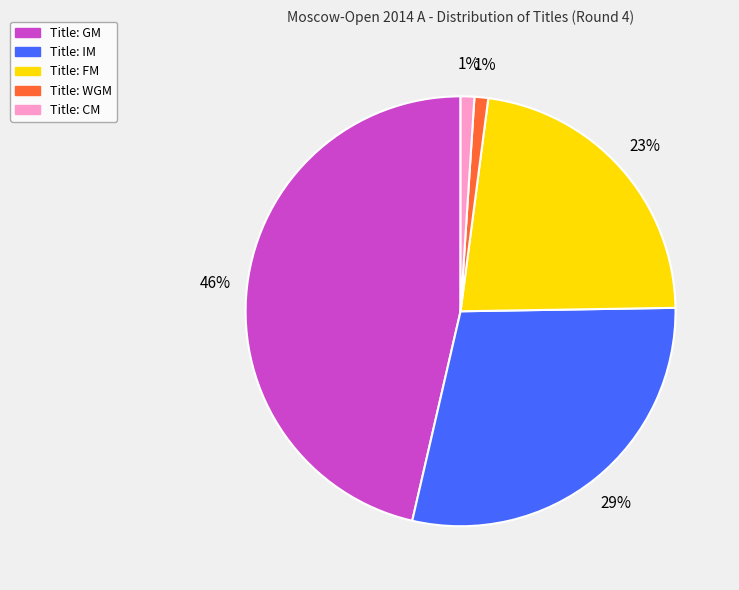

To the nearest percent, what is the difference between the largest and smallest slice percentages?

45%